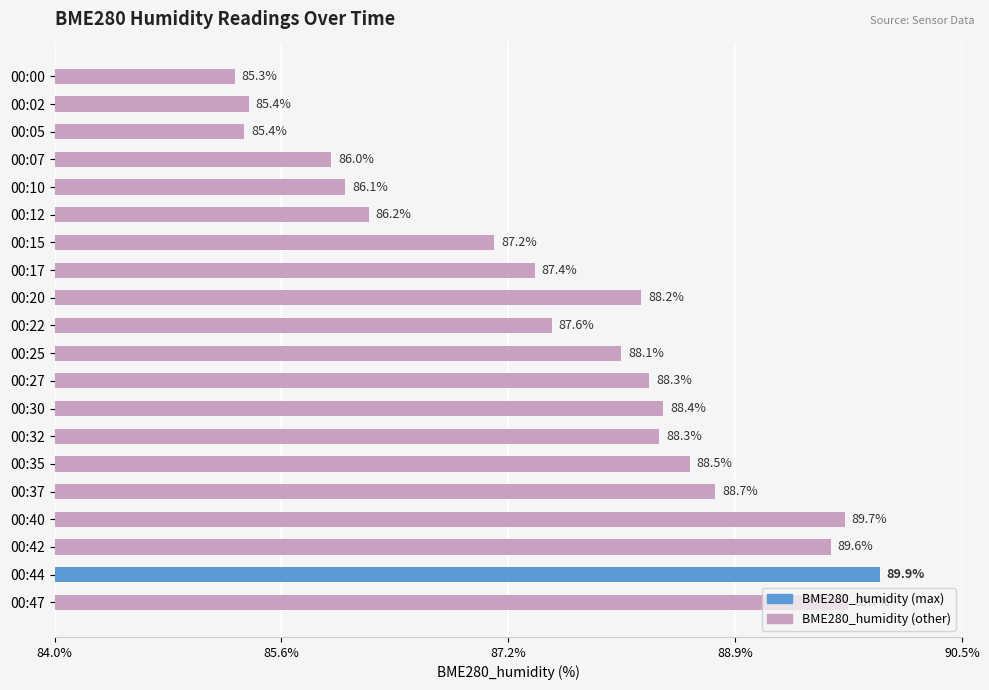

Where is the data nearest to the value 87?

00:15